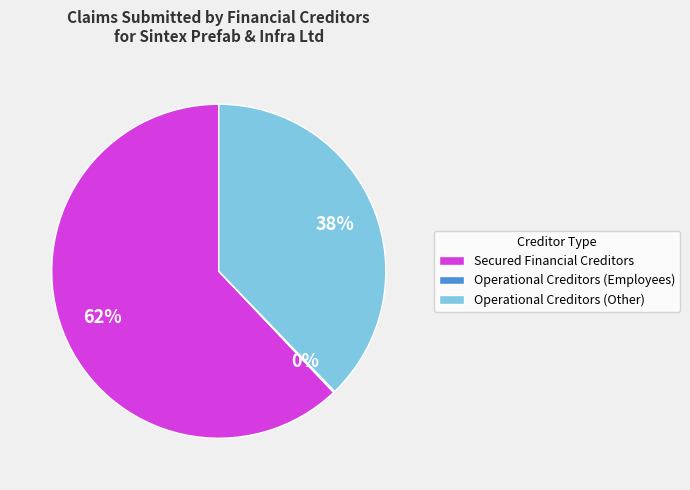

To the nearest percent, what is the difference between the Operational Creditors (Other) and Secured Financial Creditors slice percentages?

24%